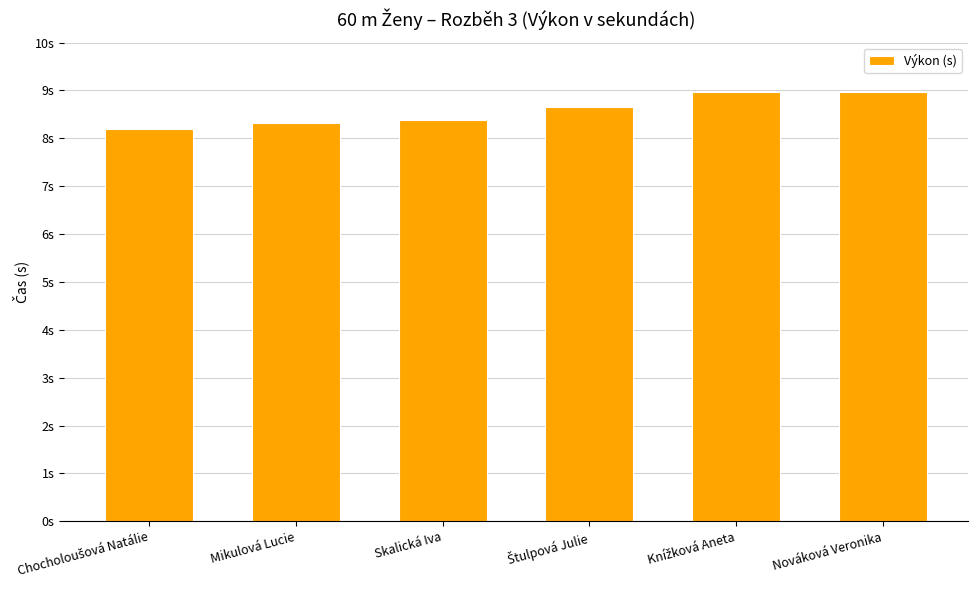

Reading left to right, what are all the values shown in this chart?

Chocholoušová Natálie=8.2	Mikulová Lucie=8.3	Skalická Iva=8.4	Štulpová Julie=8.7	Knížková Aneta=9.0	Nováková Veronika=9.0